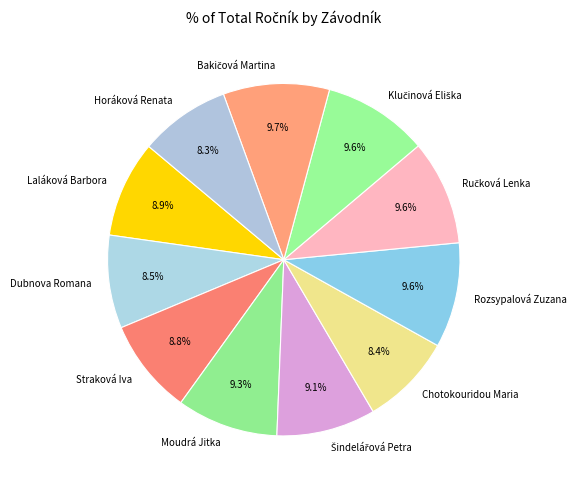

What percentage is NOT represented by Straková Iva?

91.2%